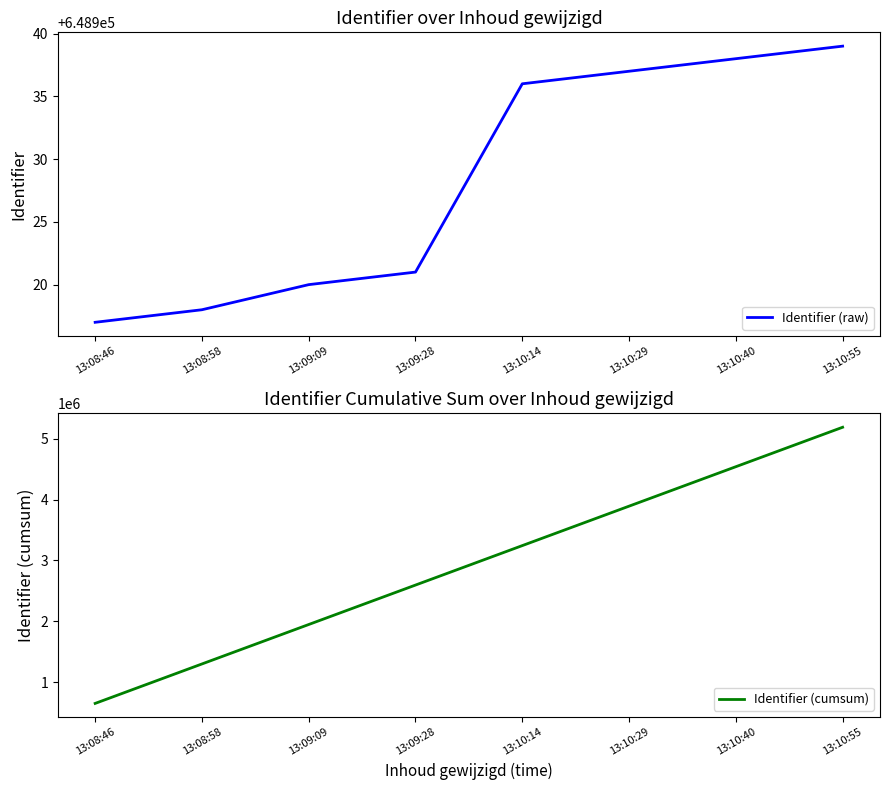

At which label is Identifier (cumsum) closest to 2920171?

13:10:14